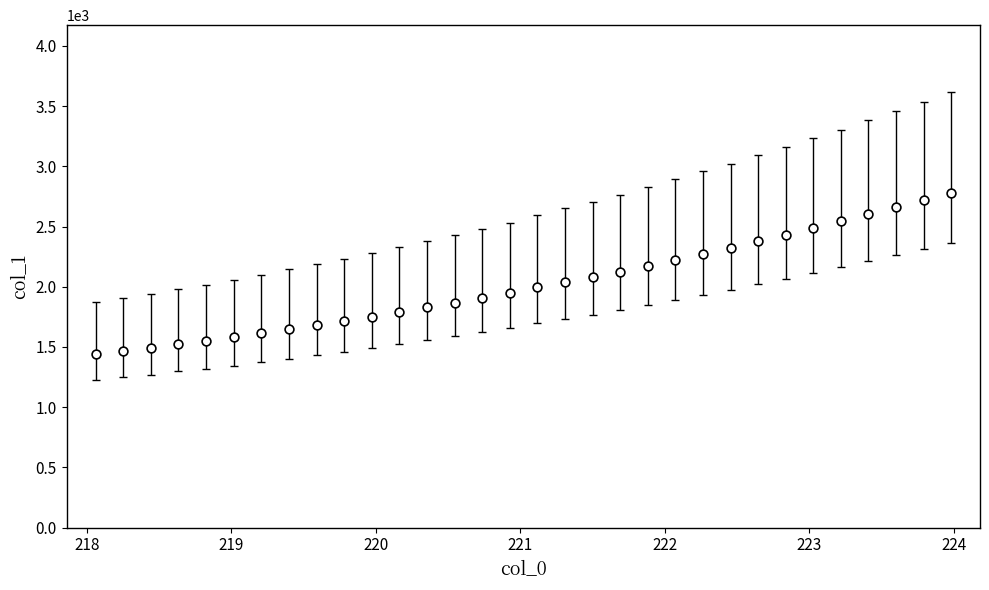

What is the range of Y values (max minus min)?

1340.4